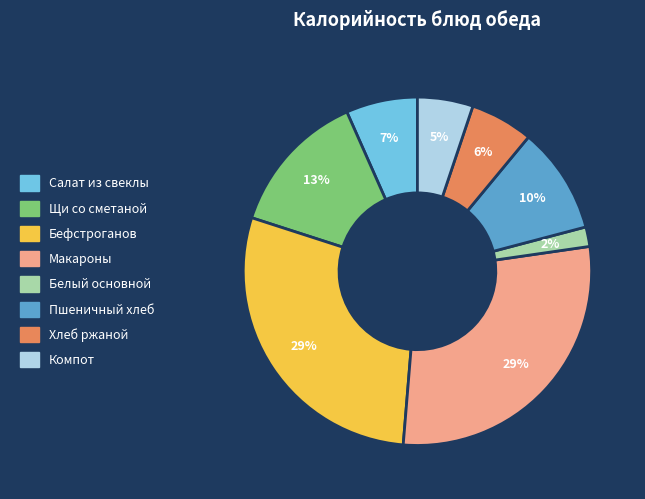

Which slice is the smallest?

Белый основной